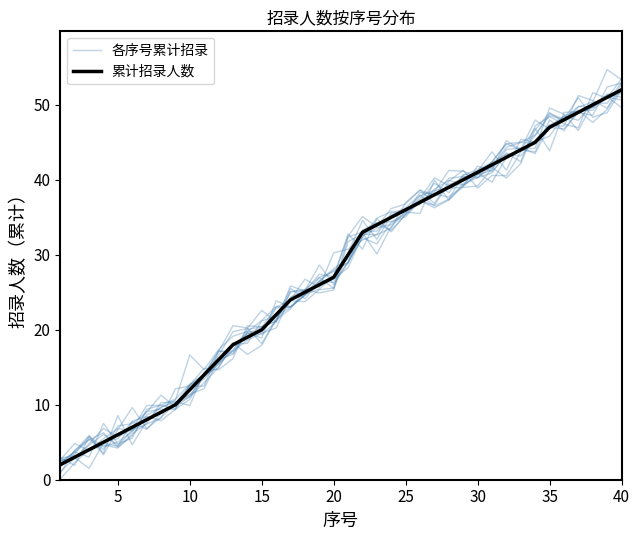

What are all the series names shown in the legend?

各序号累计招录, 累计招录人数